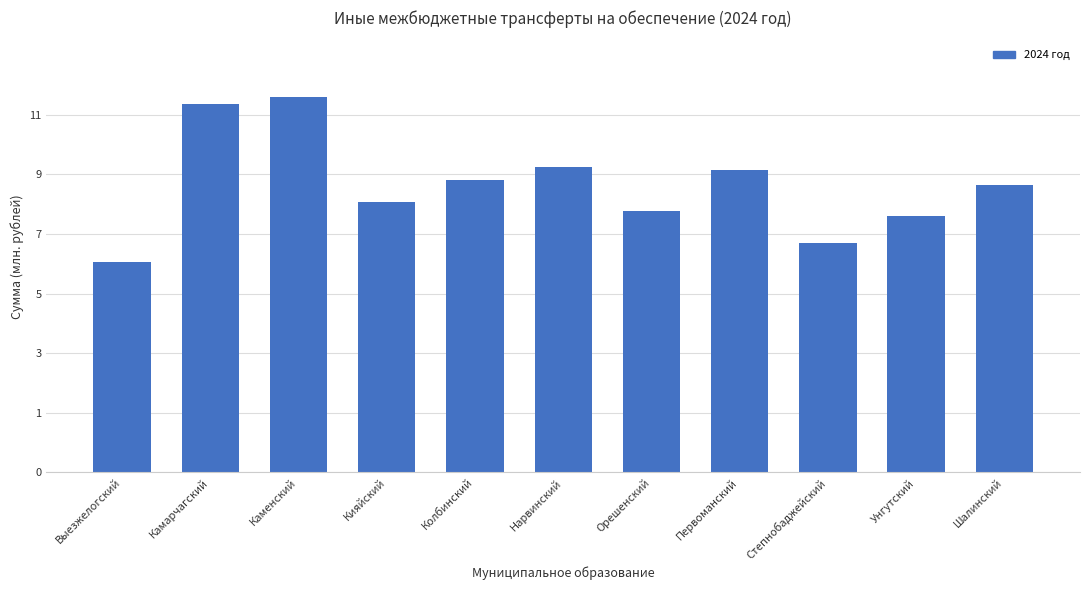

Read the value at Камарчагский.

11337611.0